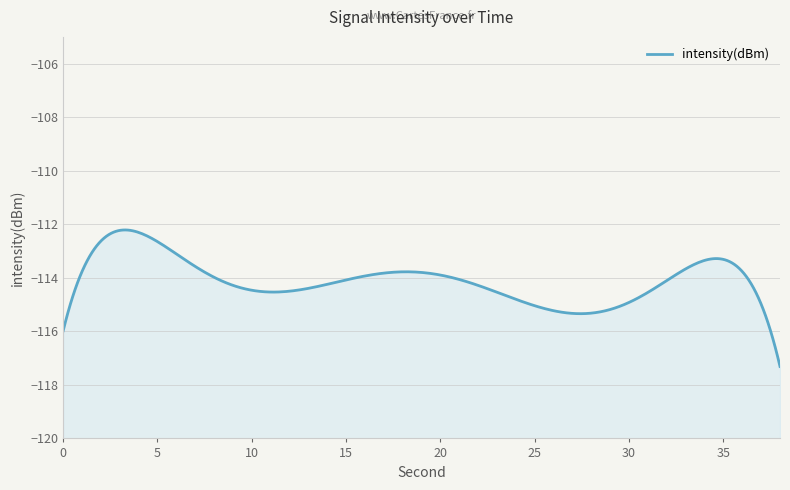

Which has a higher value, 18 or 28?

18